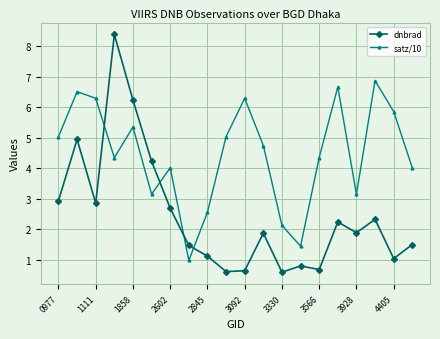

Which series has the widest spread of values?

dnbrad